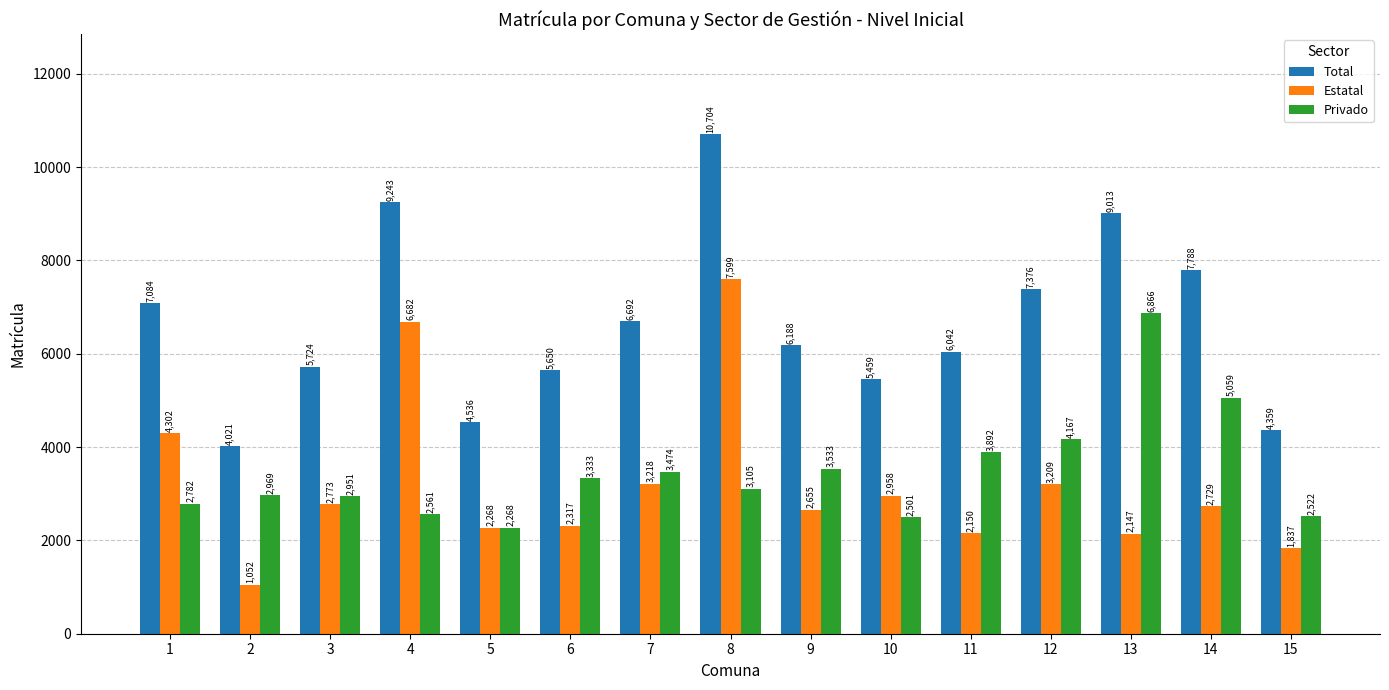

How many bars are there in total?

45